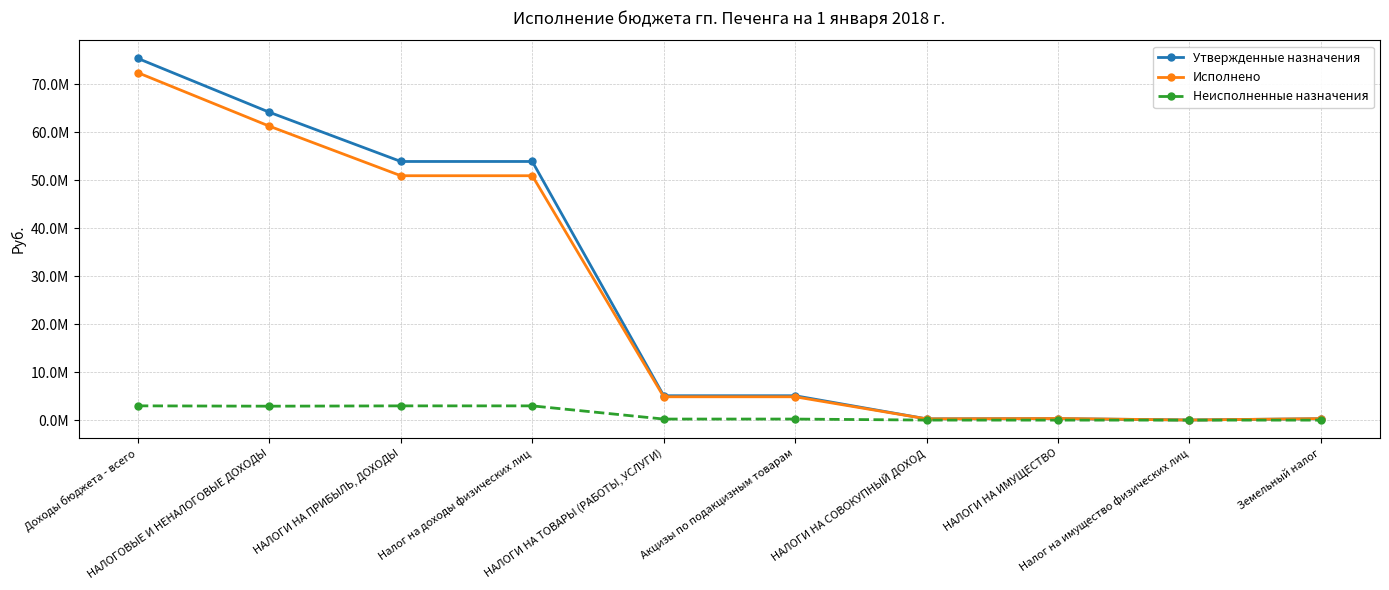

What position from the left is НАЛОГОВЫЕ И НЕНАЛОГОВЫЕ ДОХОДЫ?

2